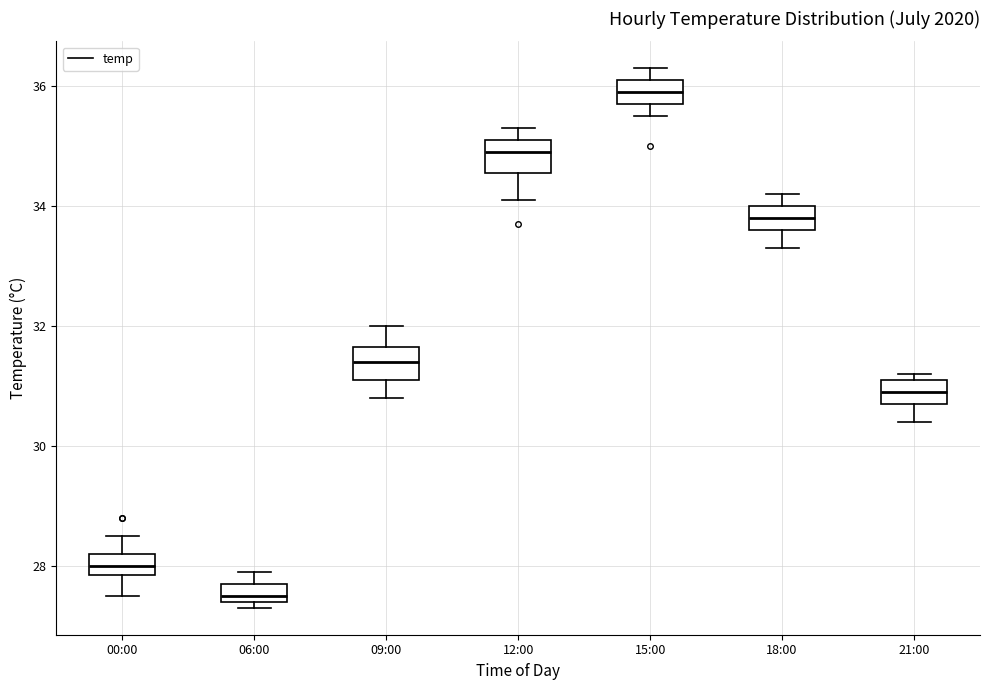

Which box's median line is the highest?

15:00